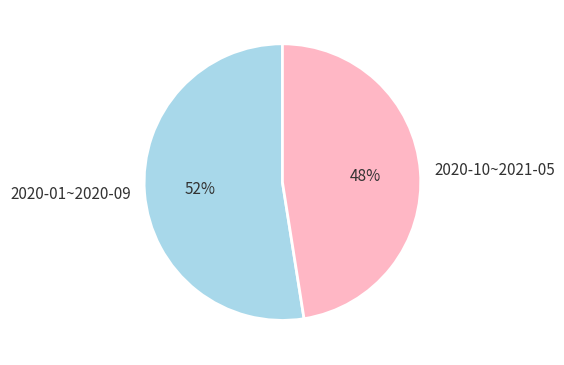

Count the number of slices in the pie.

2